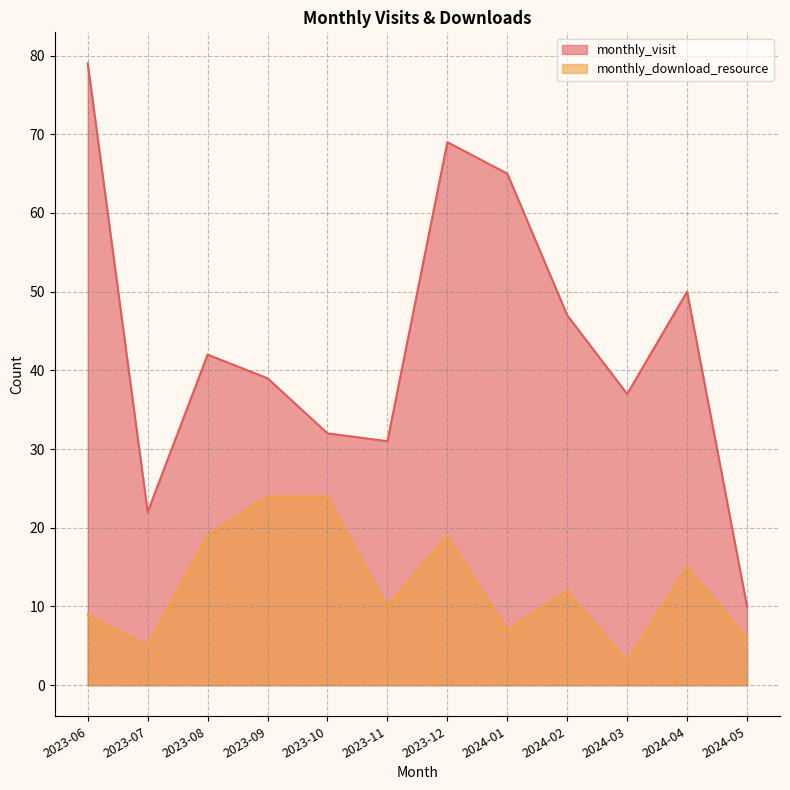

List the series in order of their peak value, lowest first.

monthly_download_resource, monthly_visit